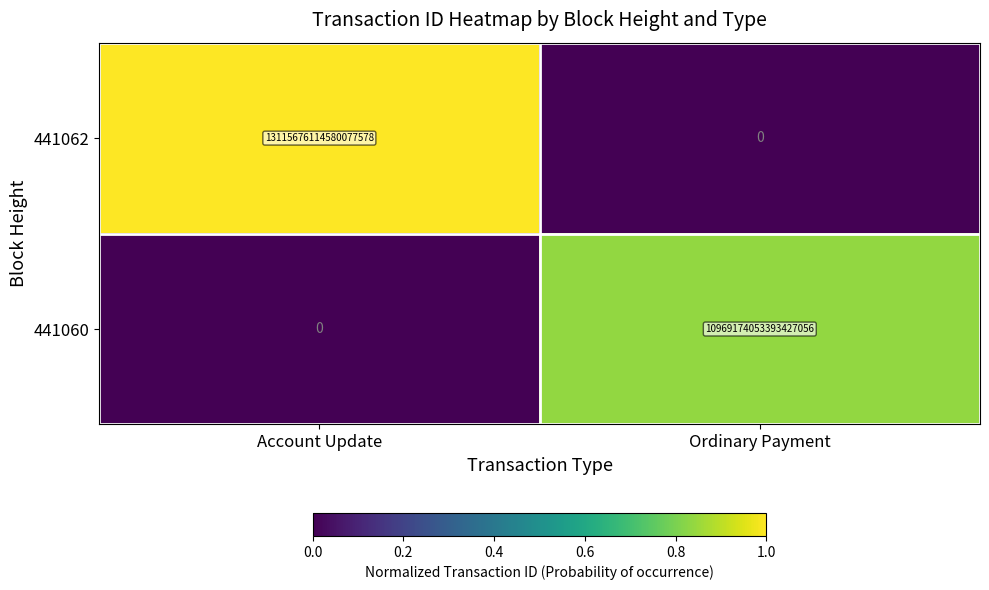

At which label is 441060 closest to 5484587026696713216?

Account Update